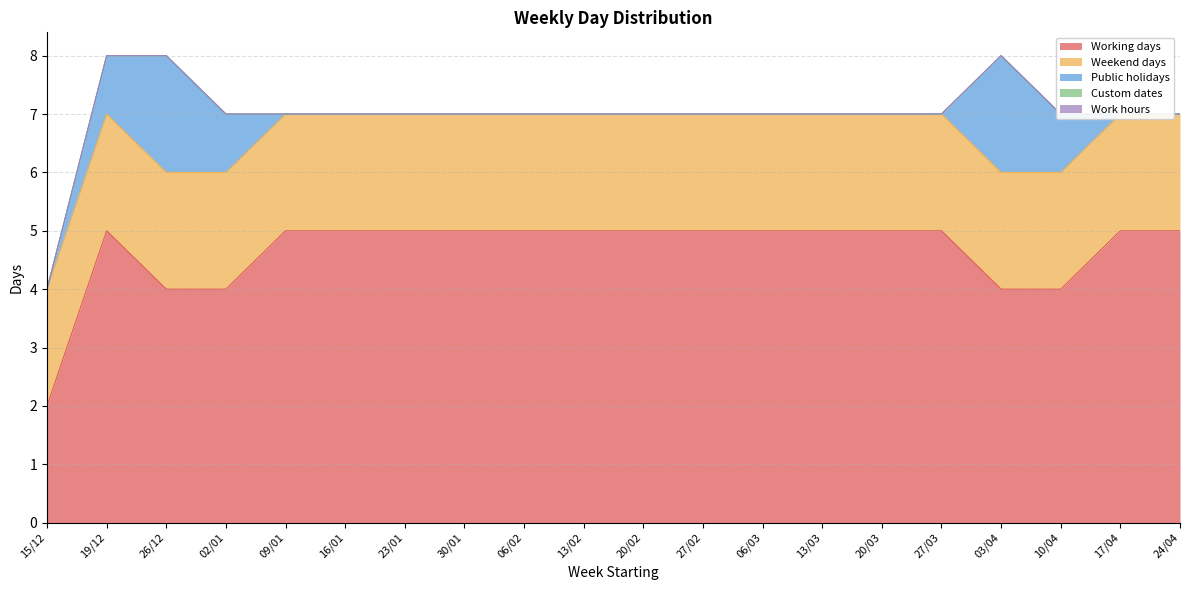

True or false: Work hours and Working days cross at least once.

False